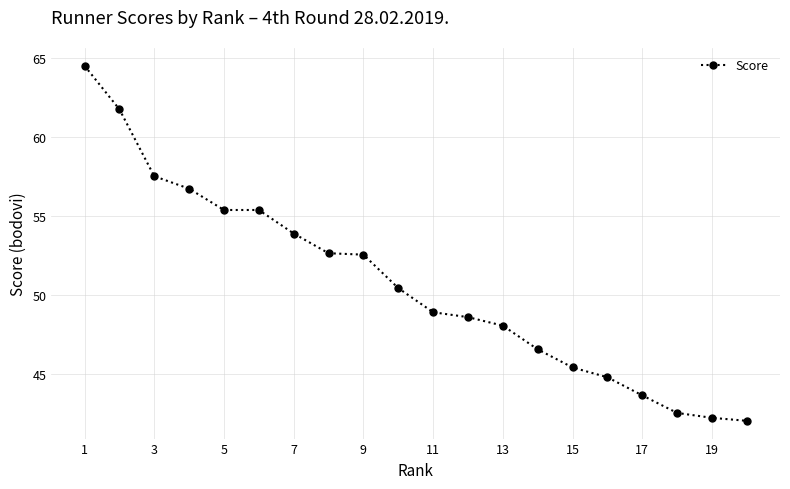

What is the greatest value displayed?

64.5